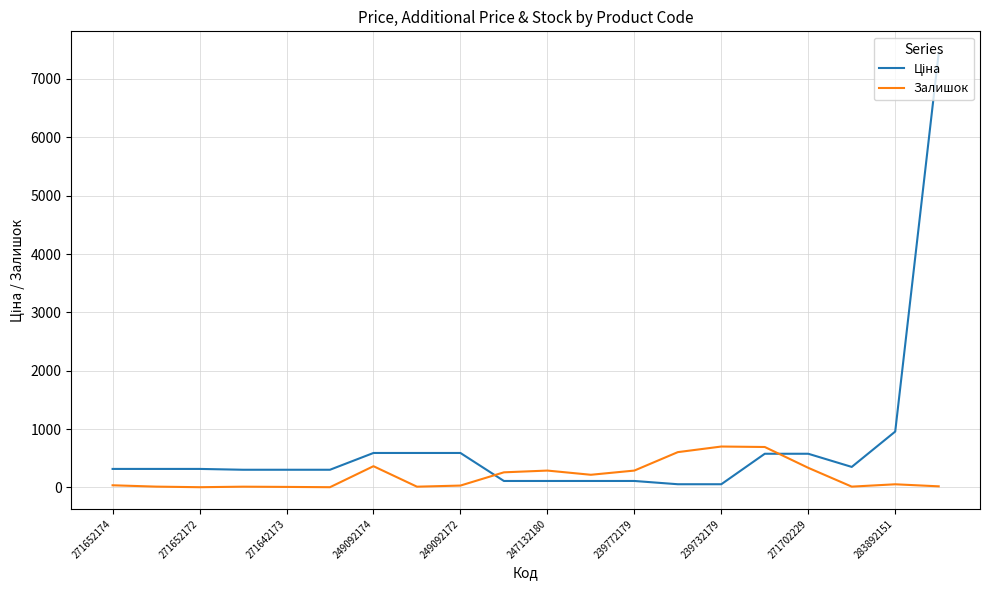

What is the highest value of the Залишок series?

702.0